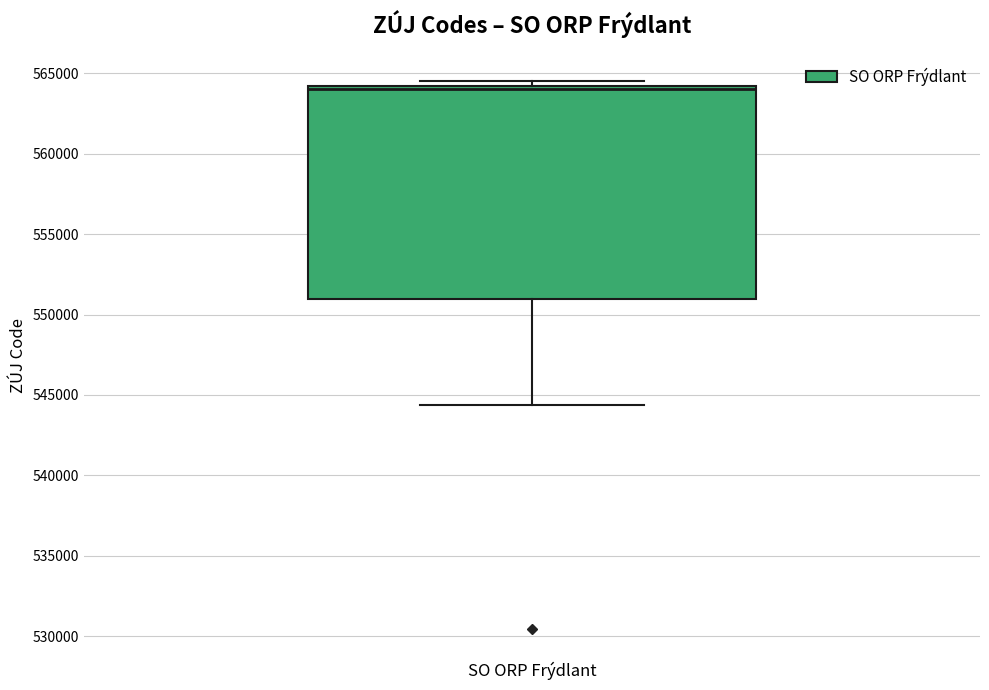

Where is the lower edge of the box for SO ORP Frýdlant on the y-axis? The values are not printed on the chart, so give them approximately, as read against the axis.

551000